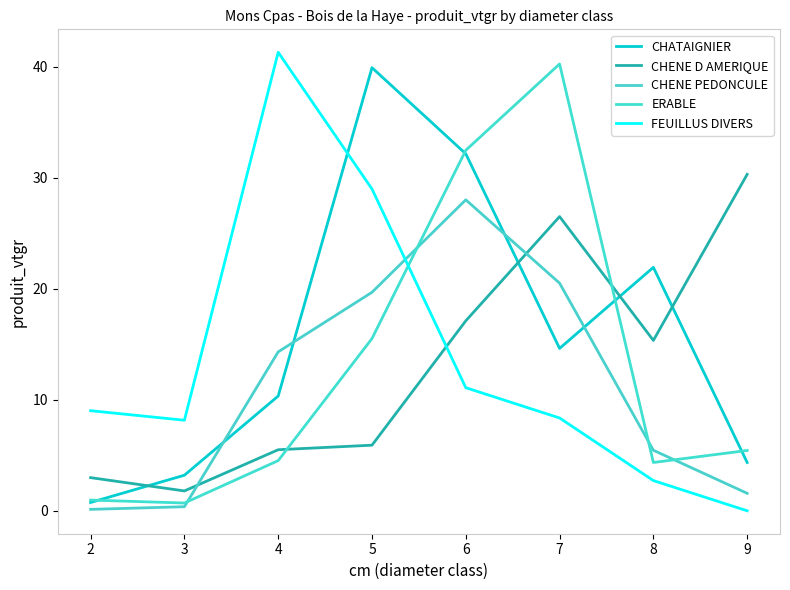

How many lines are shown in the chart?

5